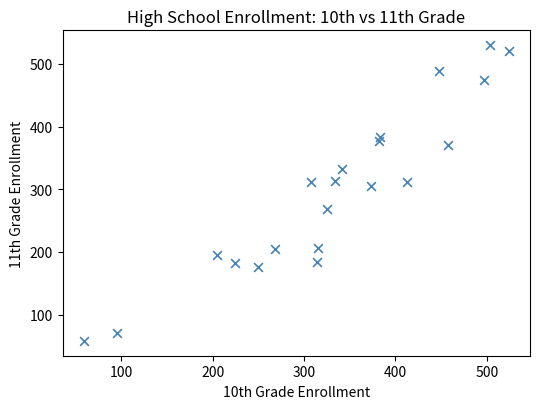

What is the range of X values (max minus min)?

465